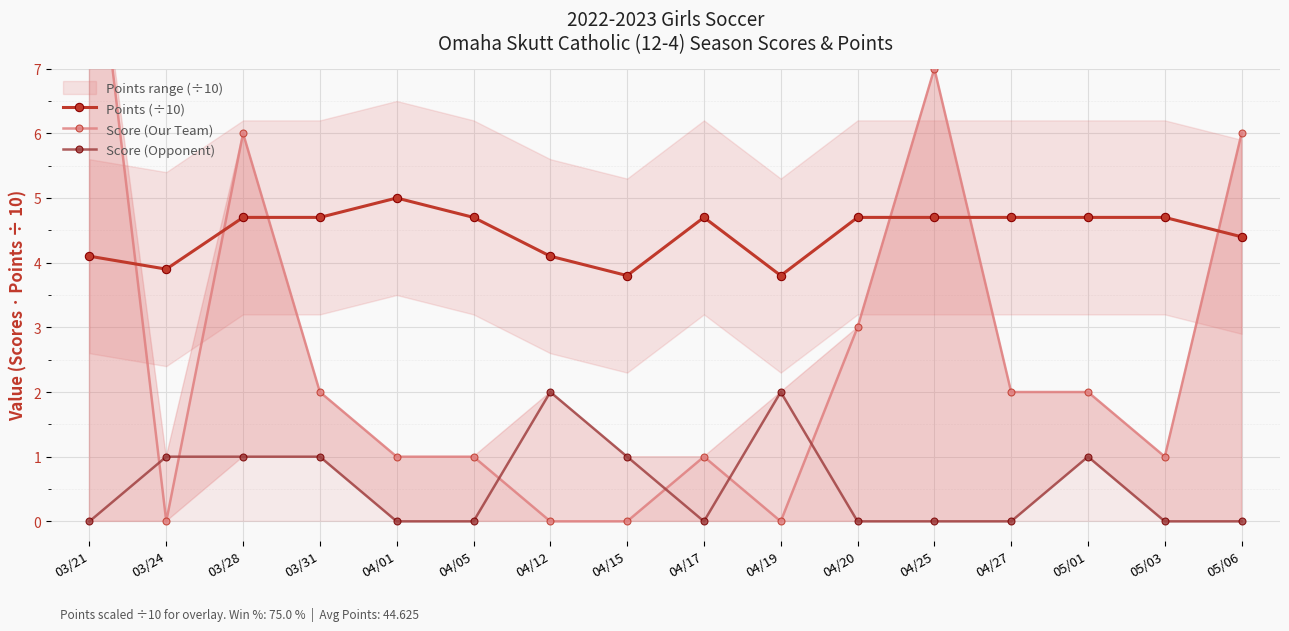

What is the difference between the maximum and second lowest values in the Score (Our Team) series?

10.0